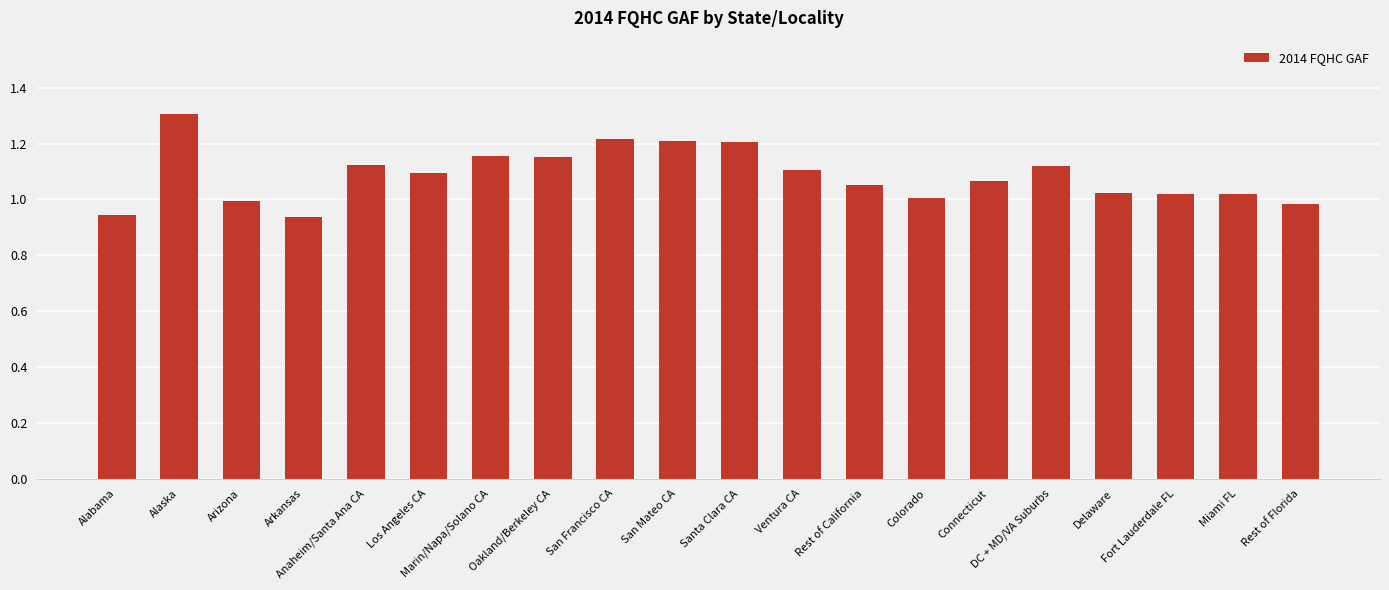

What is the difference between the second highest and second lowest values?

0.3